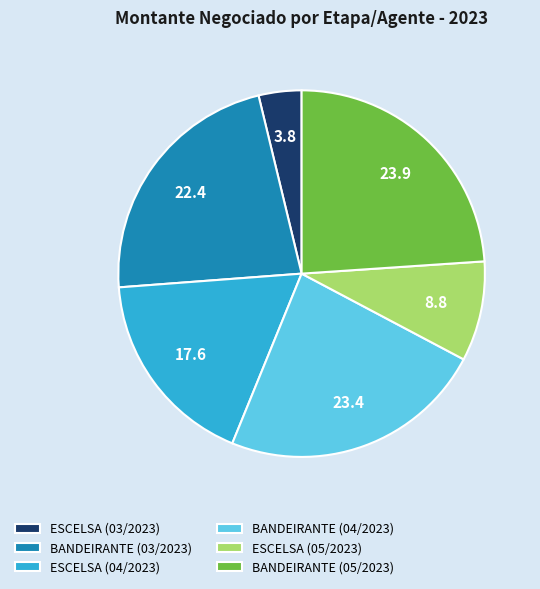

Combined, do BANDEIRANTE (03/2023) and ESCELSA (04/2023) account for over 50%?

No